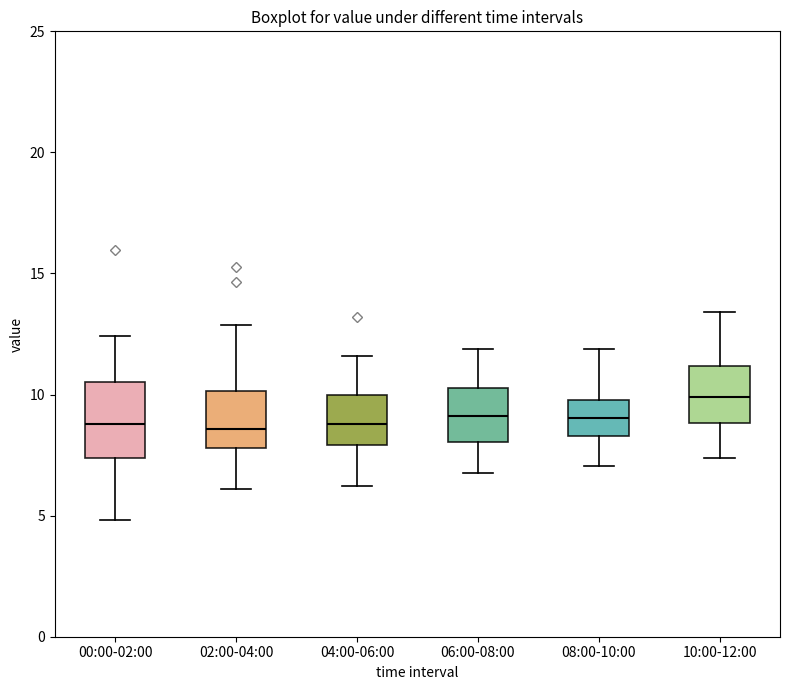

Reading left to right, read every box against the y-axis: the position of its median line, the range the box covers, and the ends of its whiskers. The values are not printed on the chart, so give them approximately, as read against the axis.

00:00-02:00: median 9.0, box 7.5 to 10.5, whiskers 5.0 to 12.5
02:00-04:00: median 8.5, box 8.0 to 10.0, whiskers 6.0 to 13.0
04:00-06:00: median 9.0, box 8.0 to 10.0, whiskers 6.0 to 11.5
06:00-08:00: median 9.0, box 8.0 to 10.5, whiskers 7.0 to 12.0
08:00-10:00: median 9.0, box 8.5 to 10.0, whiskers 7.0 to 12.0
10:00-12:00: median 10.0, box 9.0 to 11.0, whiskers 7.5 to 13.5